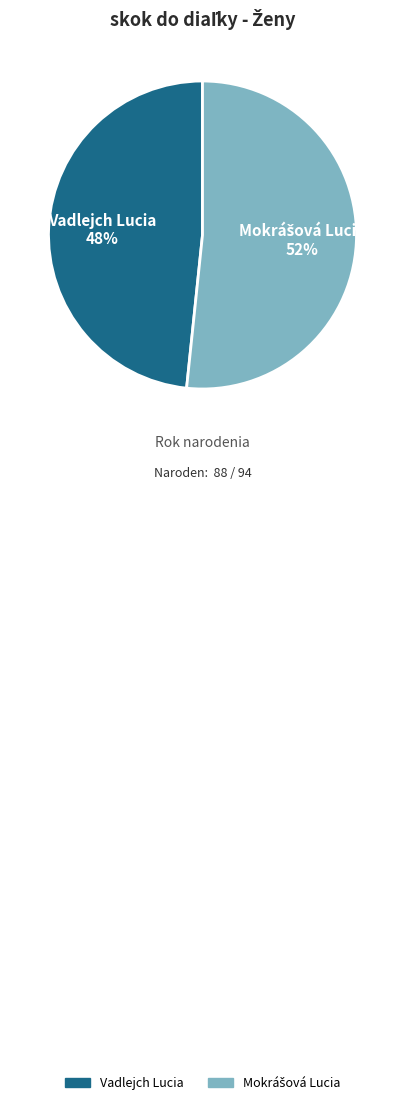

What is the smallest slice in the pie chart?

Vadlejch Lucia